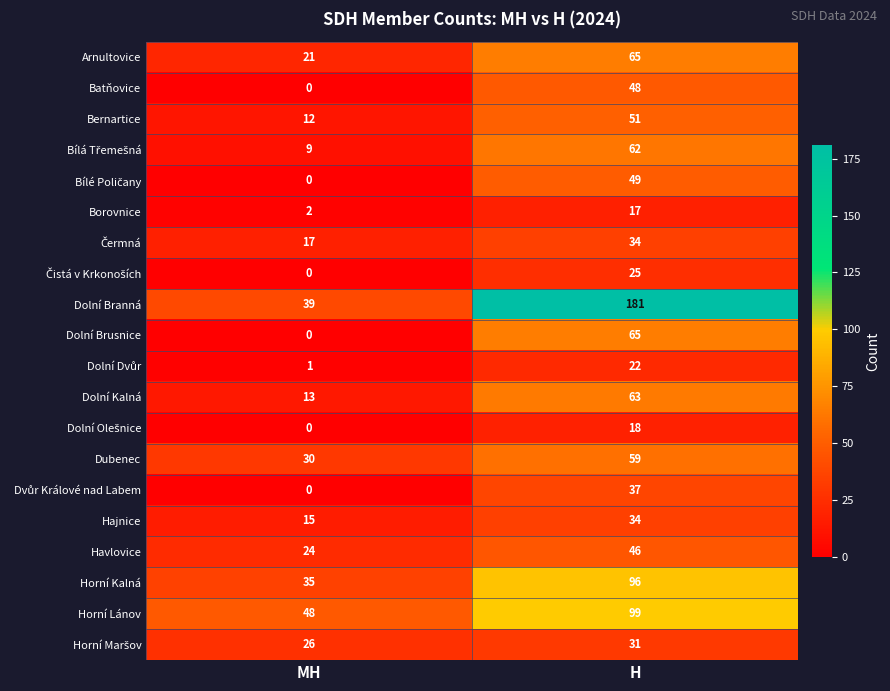

Which label corresponds to the largest value in the chart?

H